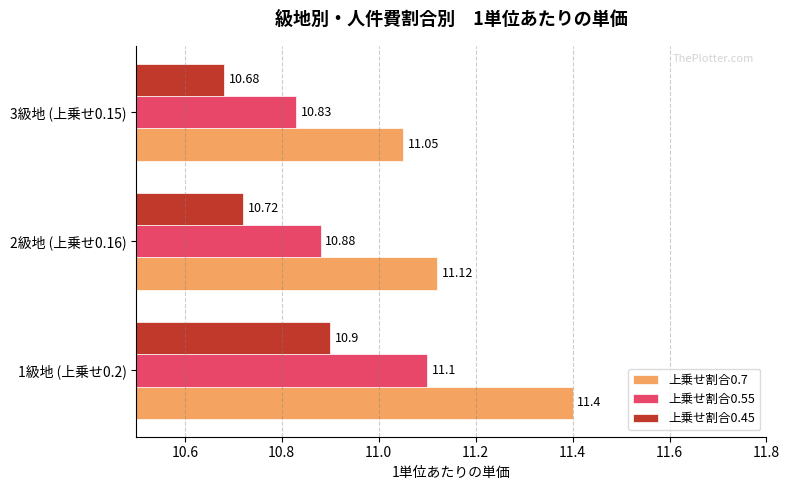

At which category is the sum across all series the highest?

1級地 (上乗せ0.2)